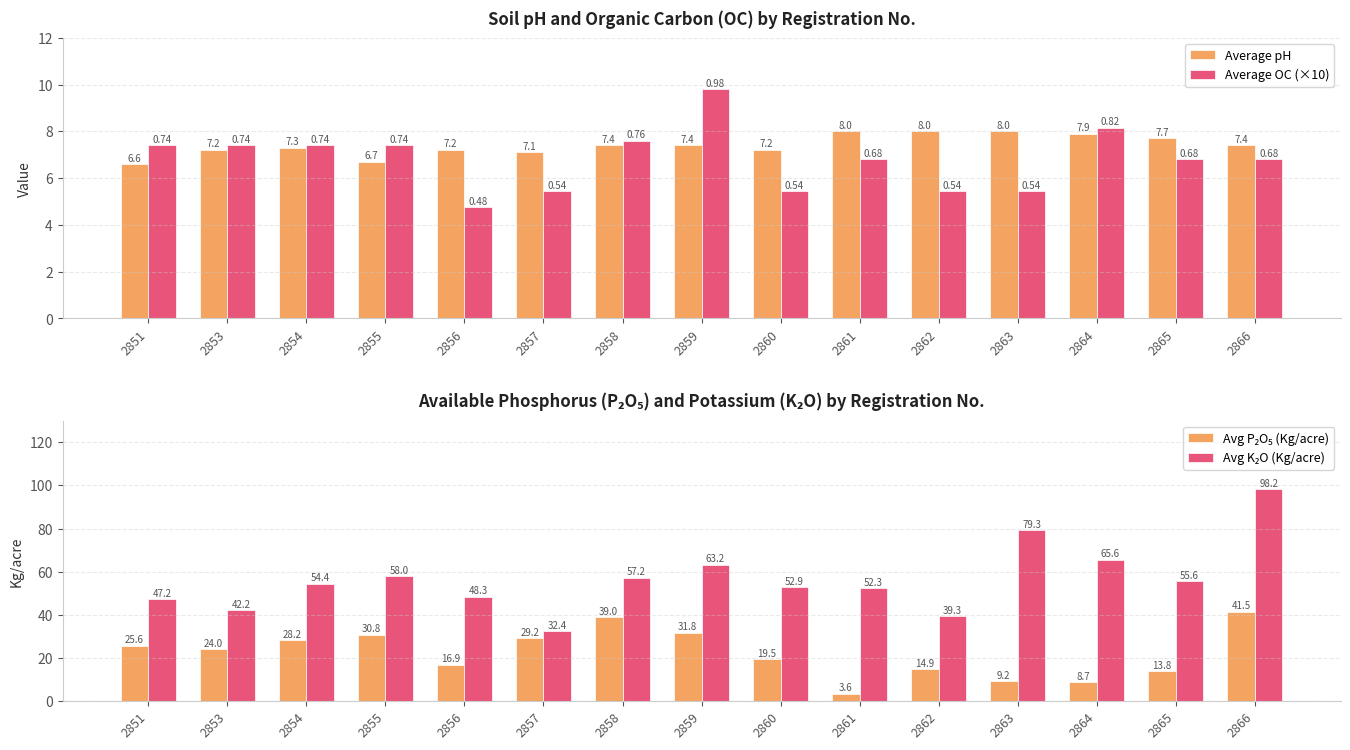

Is it true that Average pH equals 10.9 at 2866?

False